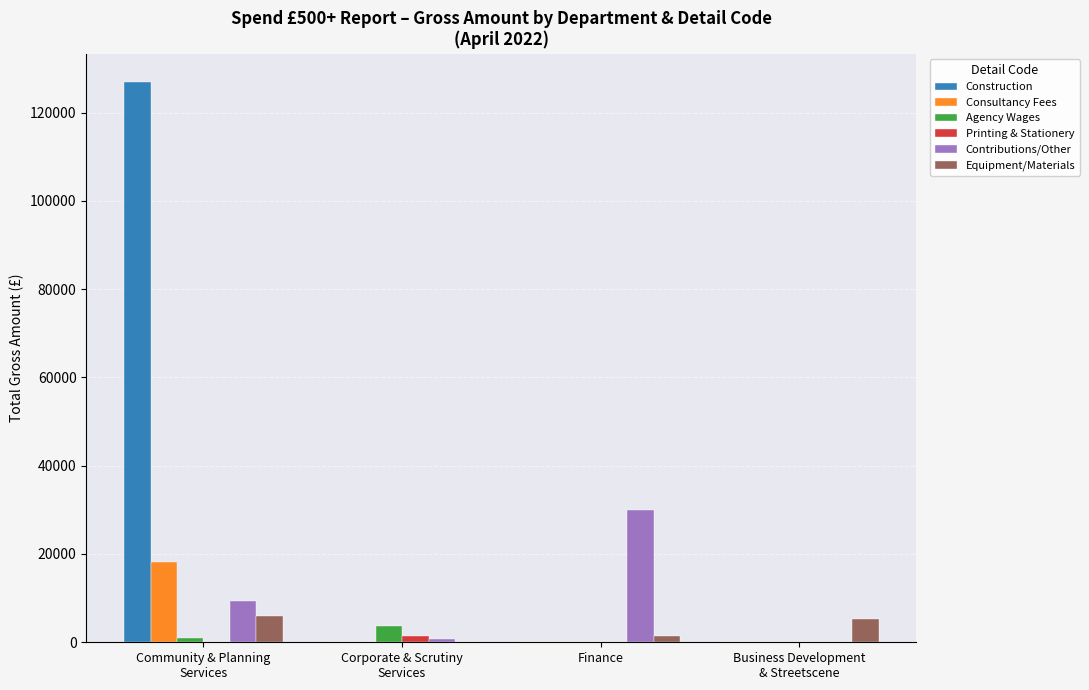

What is the sum of all Printing & Stationery values?

1500.5